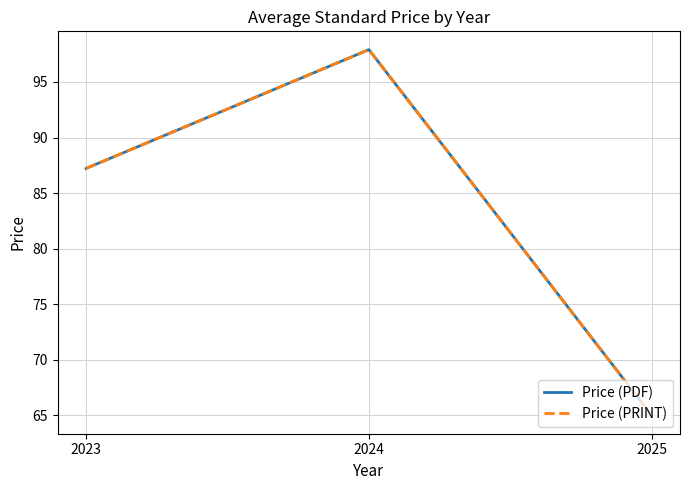

What is the maximum value shown in the chart?

97.9